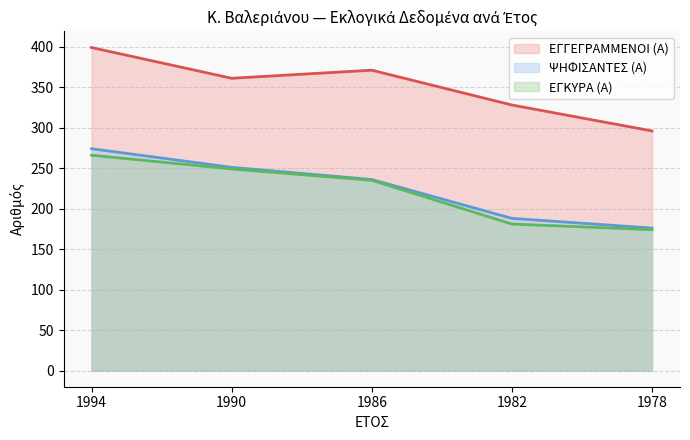

Read the ΕΓΓΕΓΡΑΜΜΕΝΟΙ (Α) value at 1990, to the nearest 50.

350